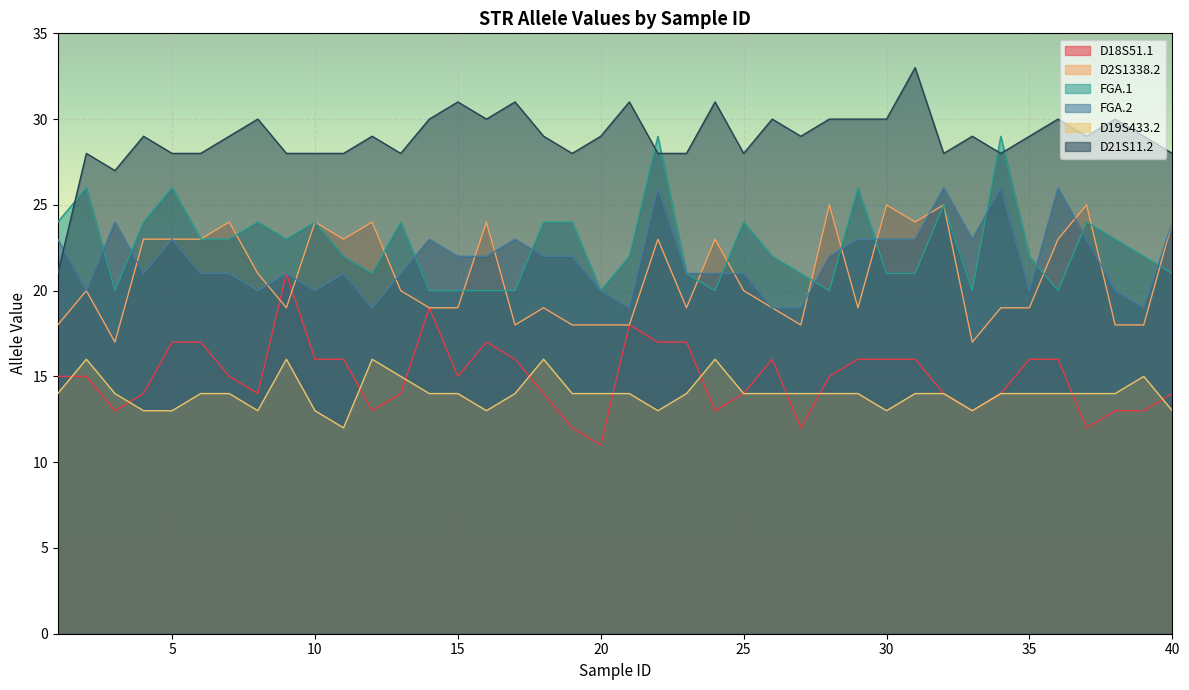

Is the value of D18S51.1 at 40 greater than the value of D2S1338.2 at 1?

No